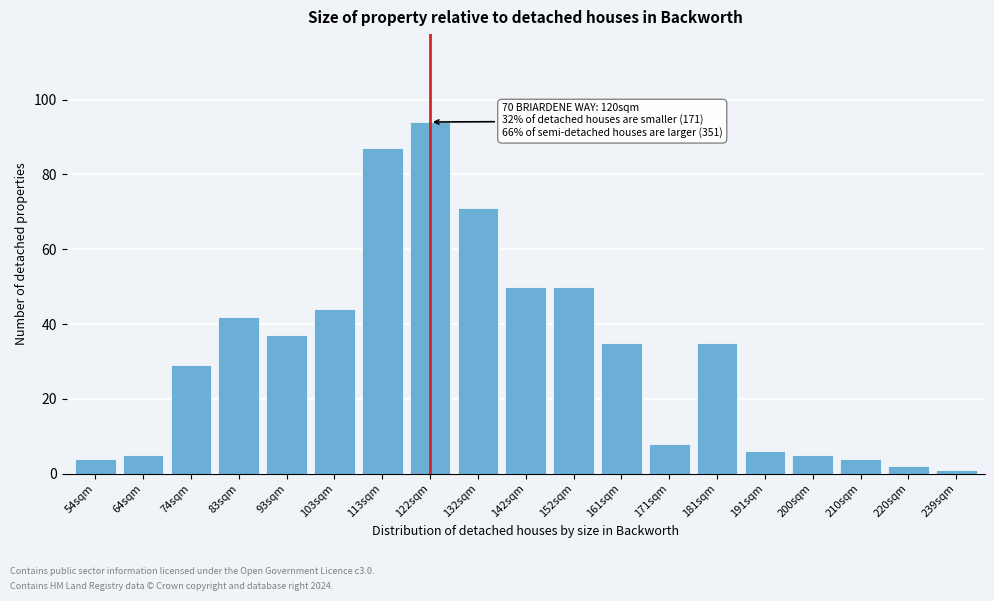

Reading right to left, what are all the values shown in this chart?

1	2	4	5	6	35	8	35	50	50	71	94	87	44	37	42	29	5	4